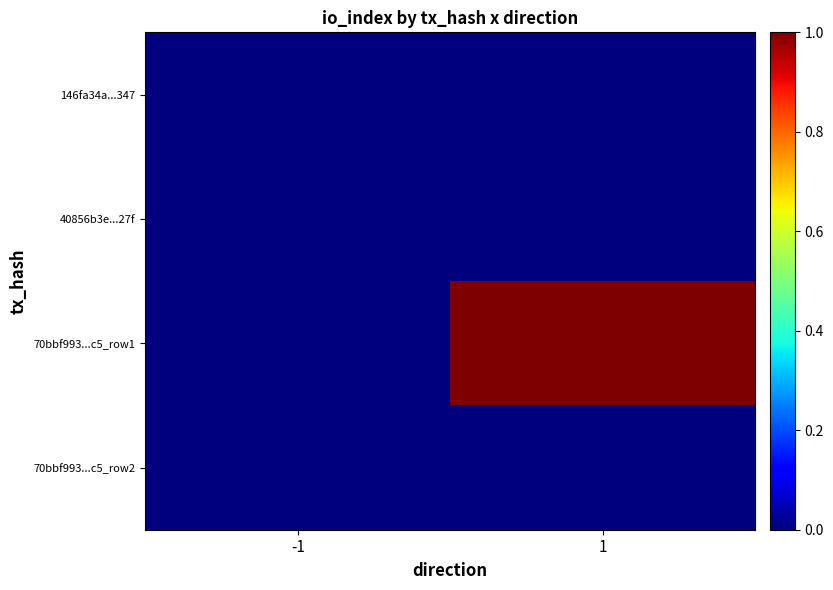

Reading left to right, what are all the values shown in this chart?

146fa34a...347: -1=0	1=0
40856b3e...27f: -1=0	1=0
70bbf993...c5_row1: -1=0	1=1
70bbf993...c5_row2: -1=0	1=0